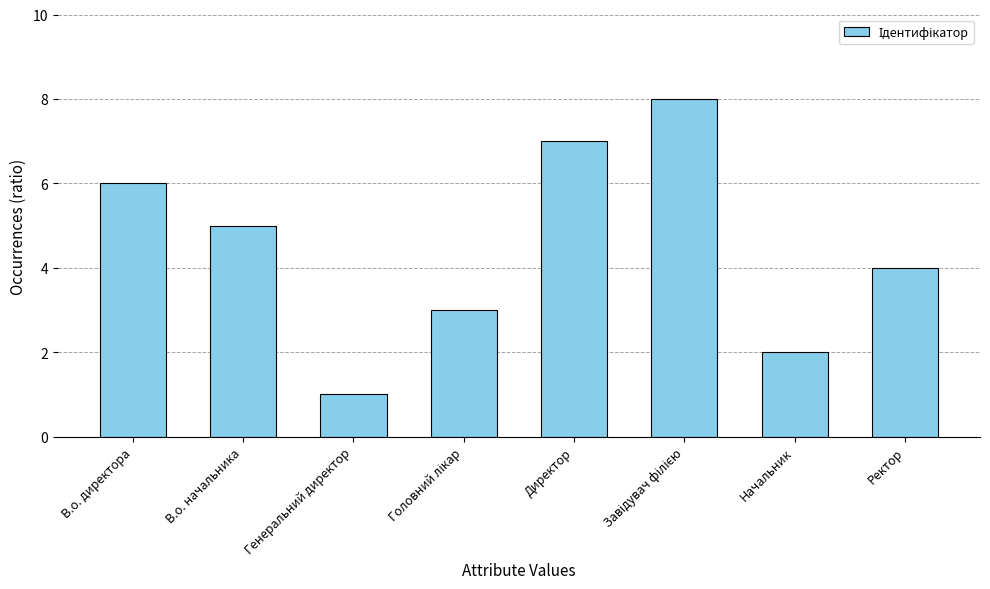

Reading left to right, what are all the values shown in this chart?

6	5	1	3	7	8	2	4